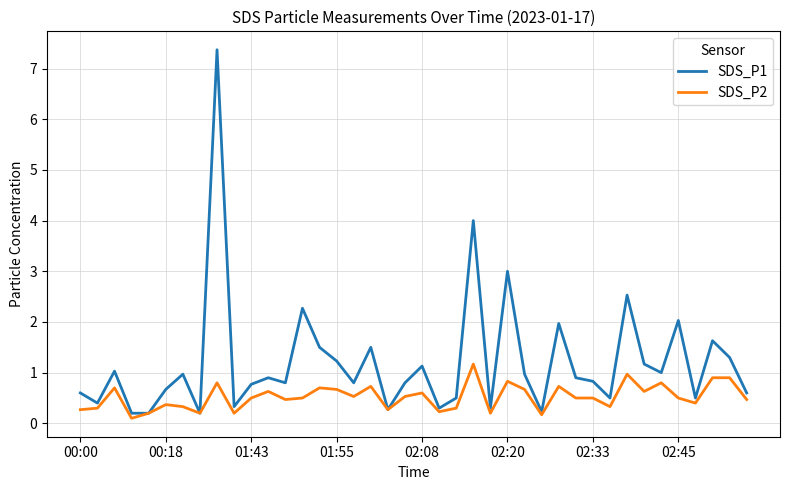

What is the maximum value shown in the chart?

7.4